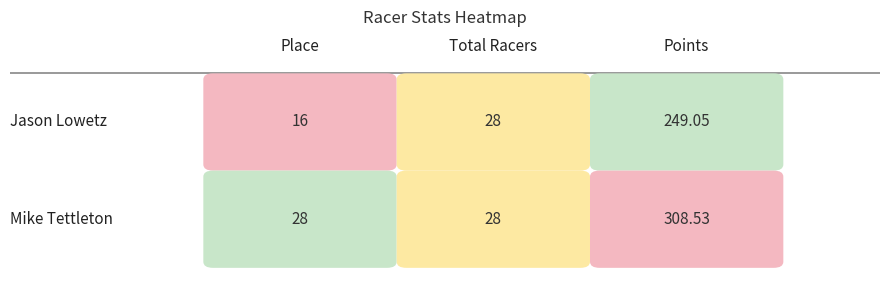

True or false: Jason Lowetz has a value of 28.2 at 0.

False